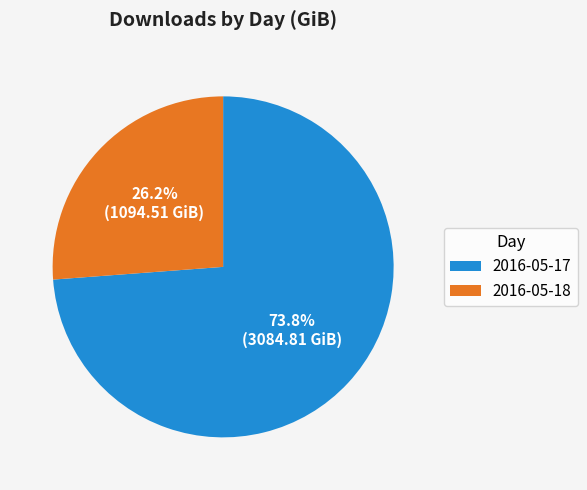

Is there any slice that represents more than half of the pie?

Yes